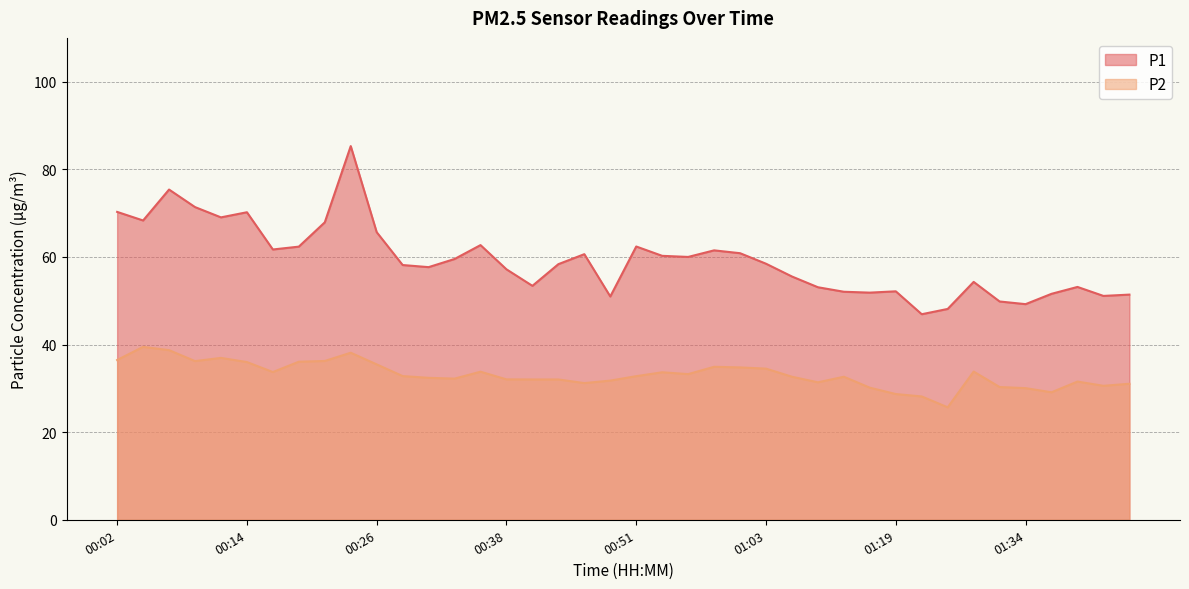

Does the chart have visible grid lines?

Yes